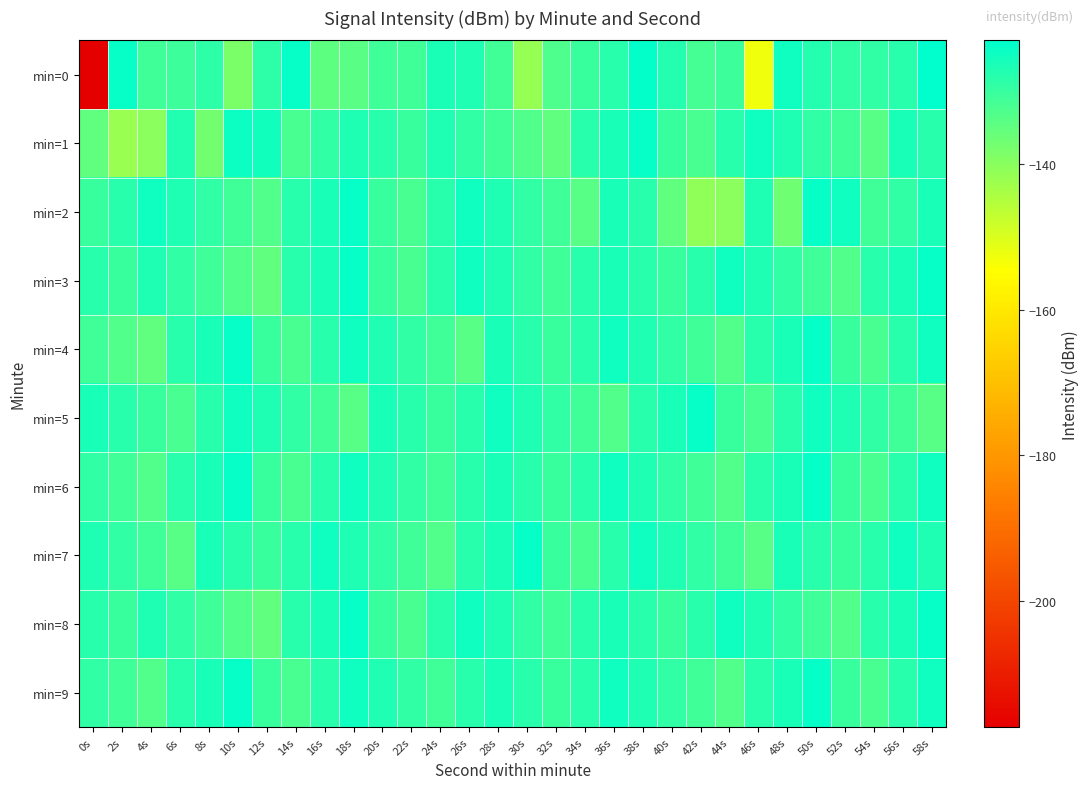

What is the difference between the highest and lowest values at 58s?

11.0